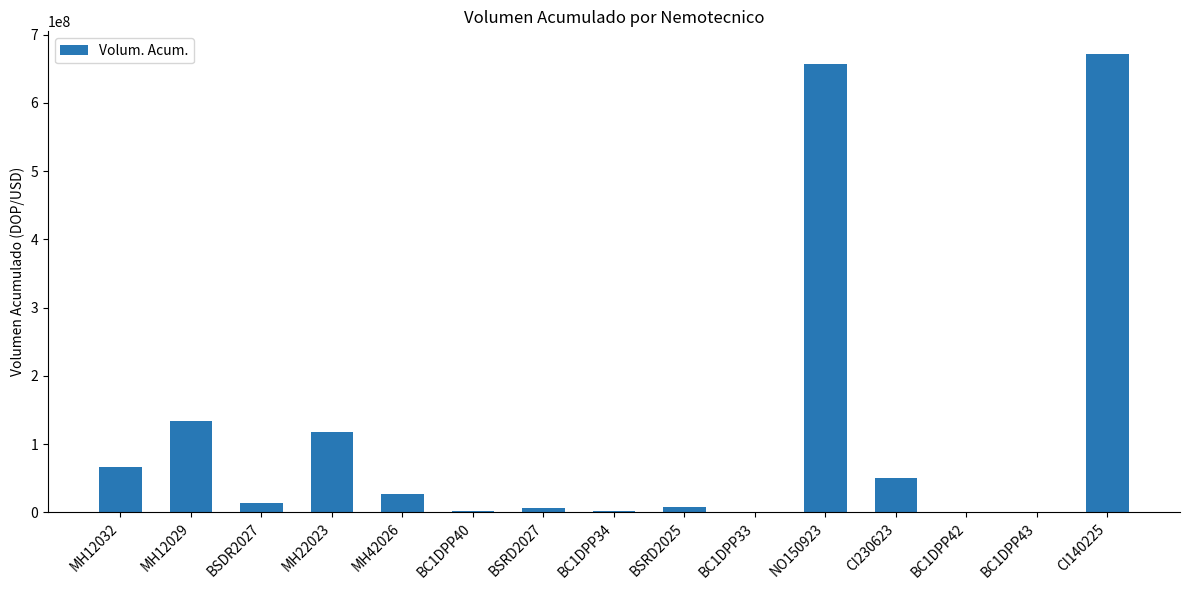

What is the greatest value displayed?

671436950.2